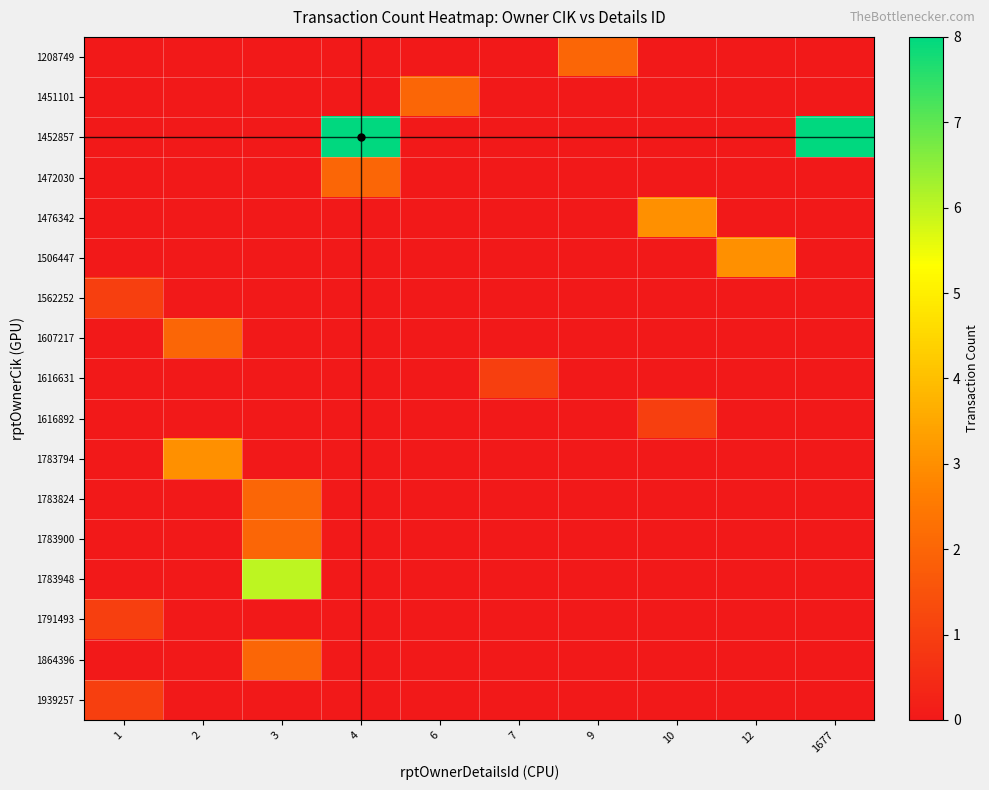

Which has a higher value, 6 or 7?

6